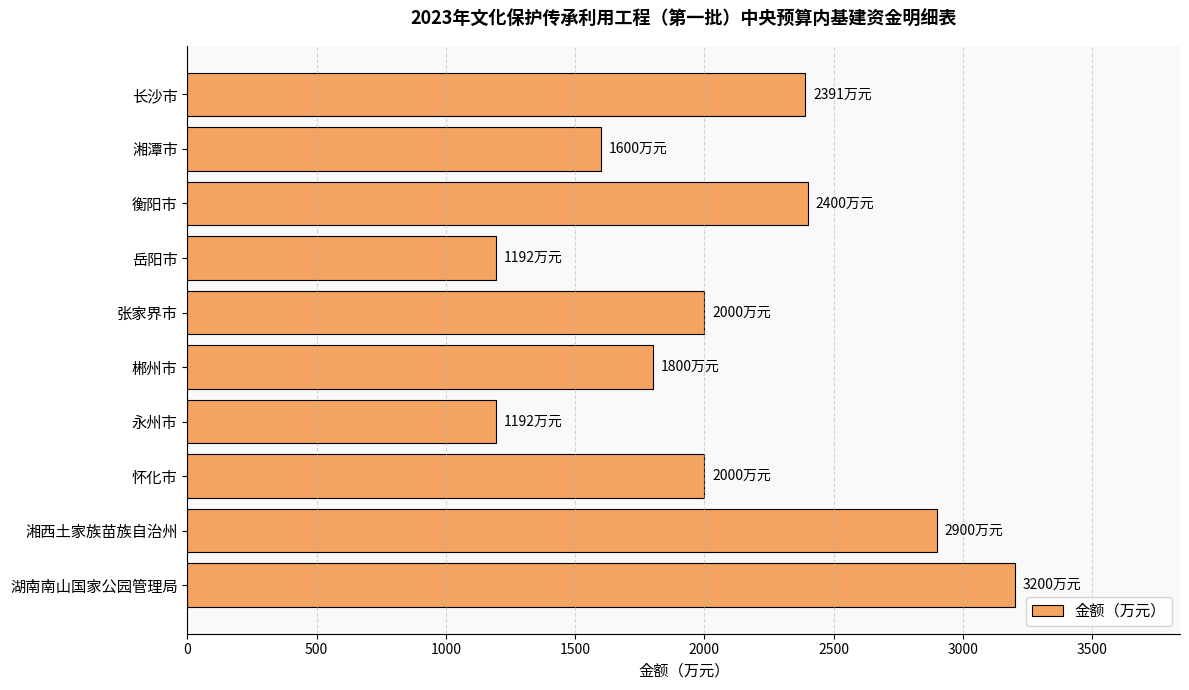

True or false: the data shows 3268 at 怀化市.

False